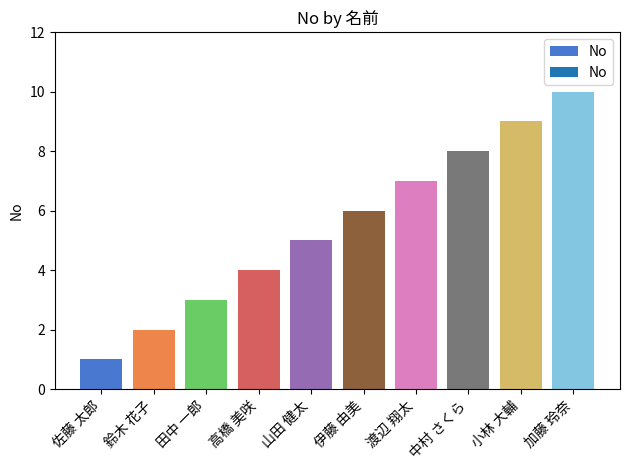

Rank the categories by value from lowest to highest.

佐藤 太郎, 鈴木 花子, 田中 一郎, 高橋 美咲, 山田 健太, 伊藤 由美, 渡辺 翔太, 中村 さくら, 小林 大輔, 加藤 玲奈